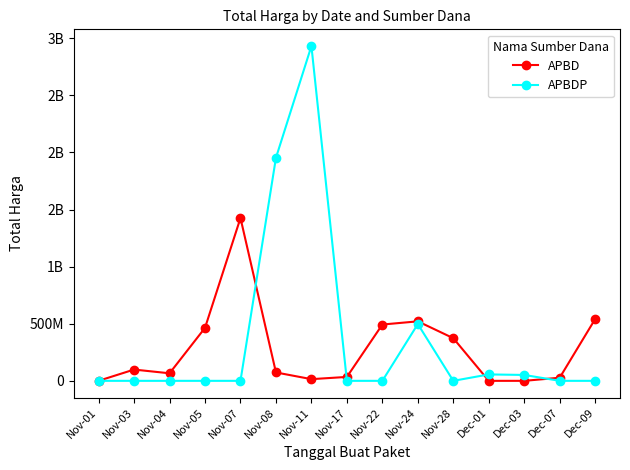

Which series has the largest range (max minus min)?

APBDP